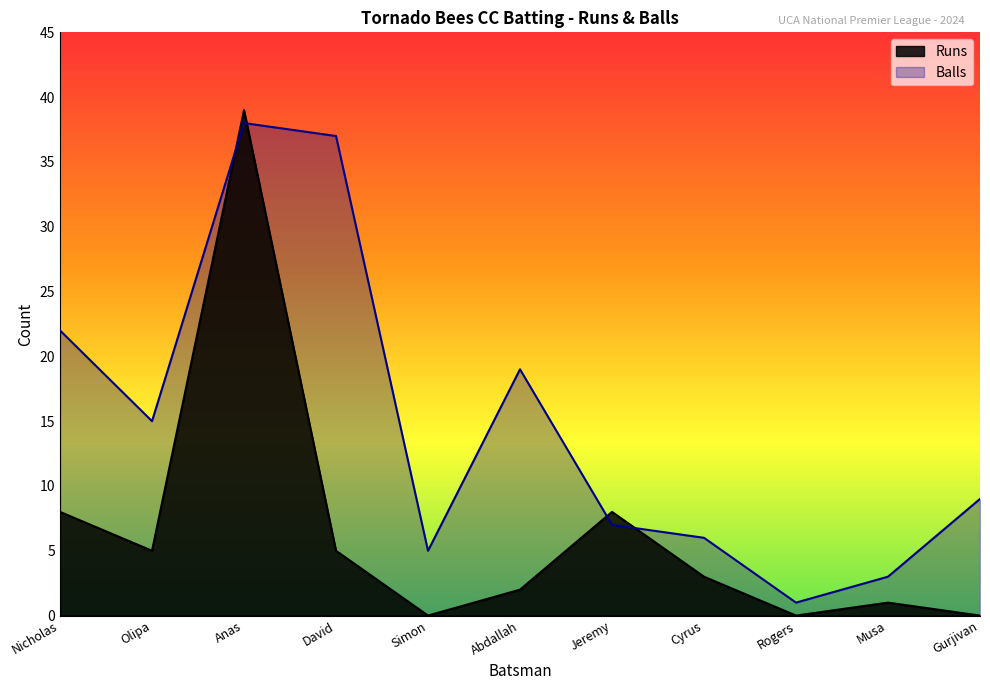

Reading left to right, extract all data points from this chart.

Runs: 8	5	39	5	0	2	8	3	0	1	0
Balls: 22	15	38	37	5	19	7	6	1	3	9